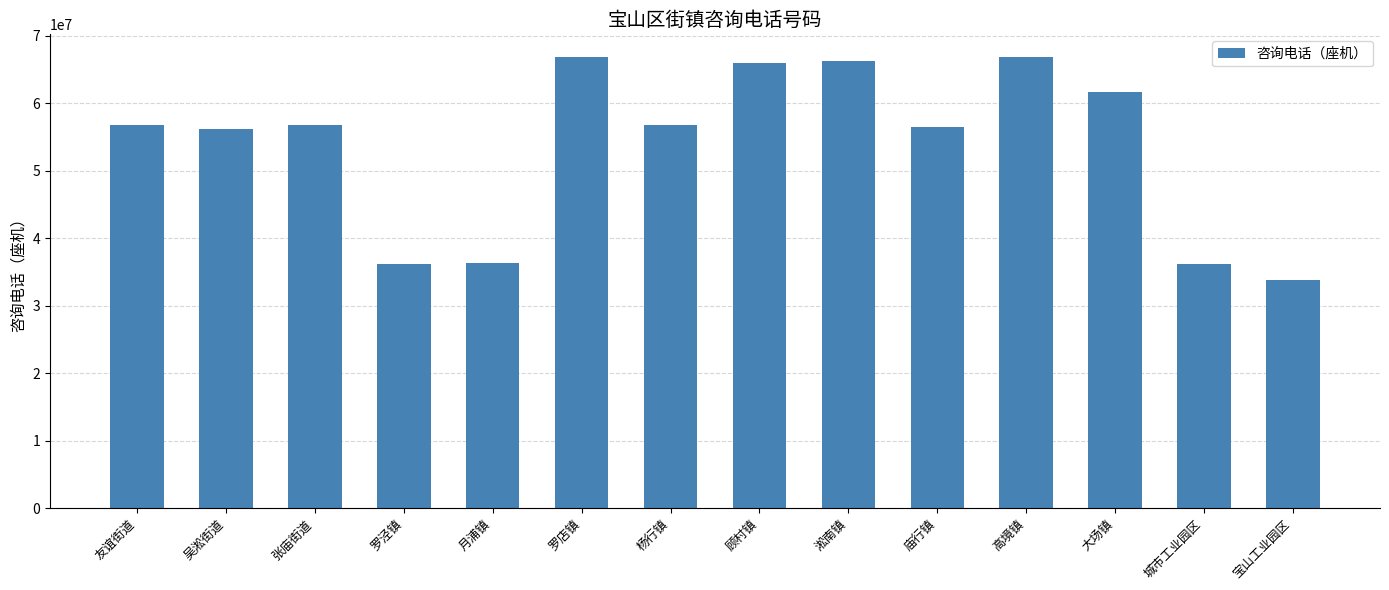

What value does the data have at 顾村镇, to the nearest 50?

66010950